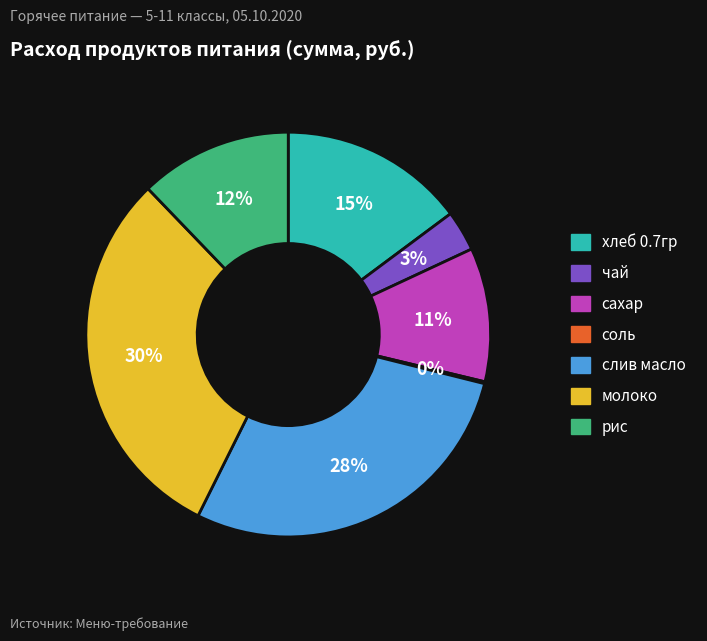

Which slice is the largest?

молоко